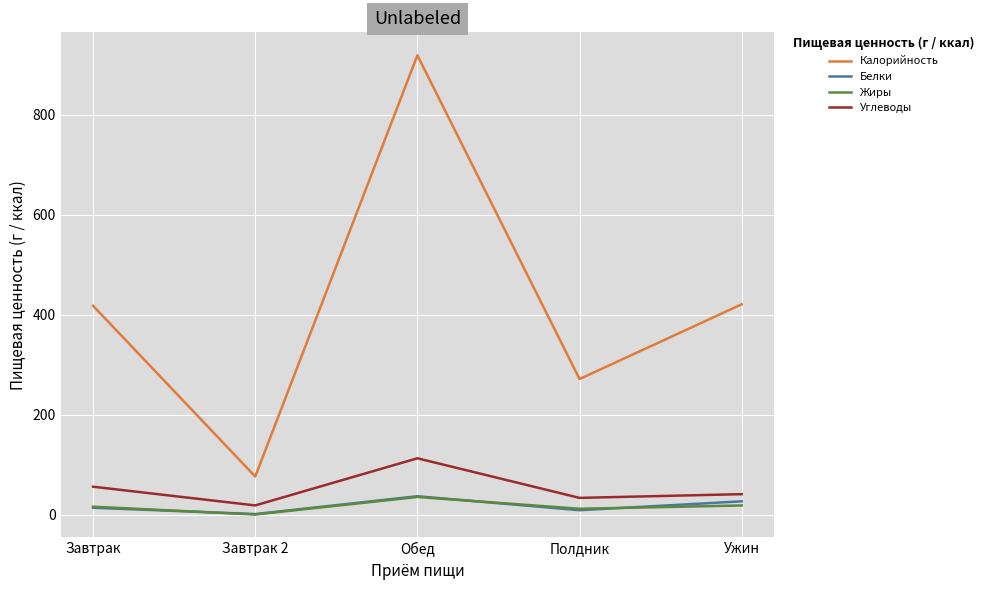

True or false: Углеводы and Калорийность cross at least once.

False